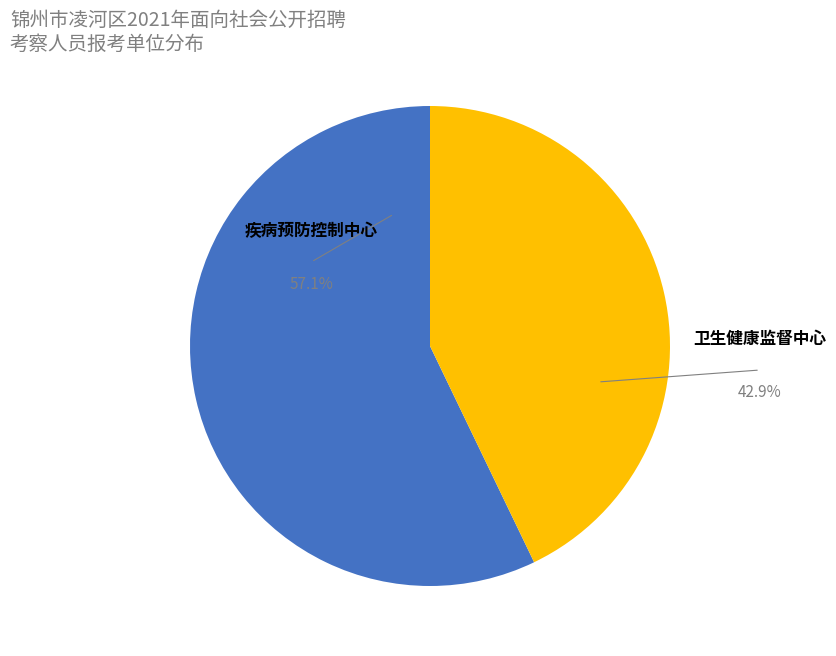

Is there any slice that represents more than half of the pie?

Yes